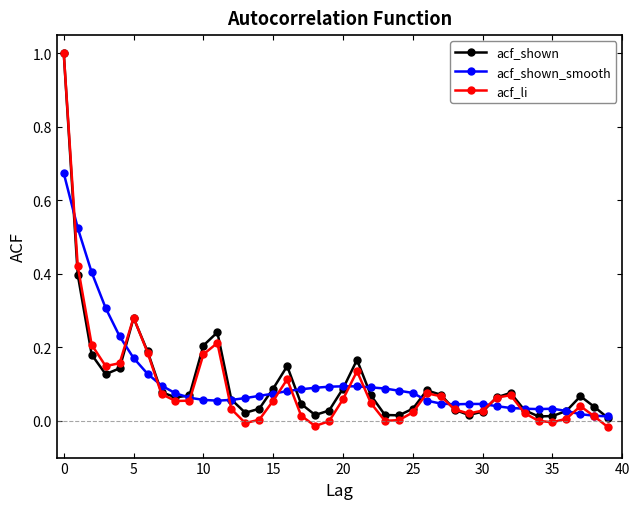

Which series has the widest spread of values?

acf_li